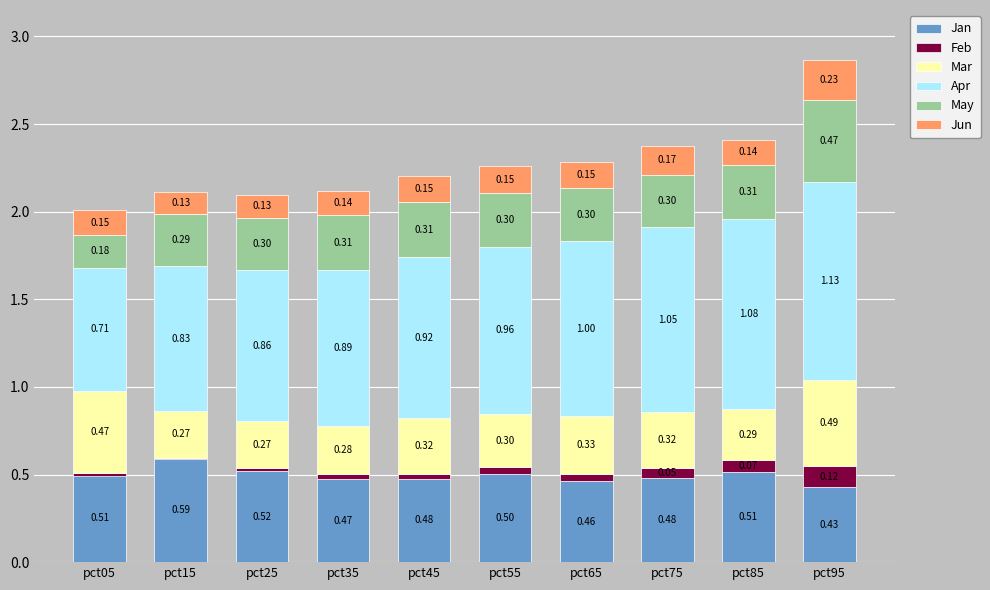

What are all the series names shown in the legend?

Jan, Feb, Mar, Apr, May, Jun